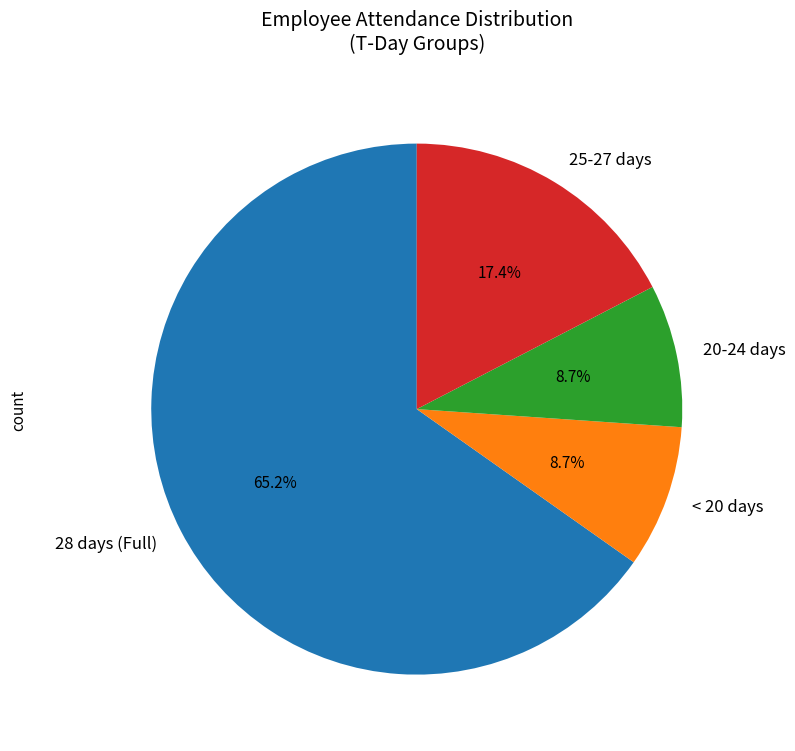

What is the ratio of the value at 28 days (Full) to the value at < 20 days?

7.5